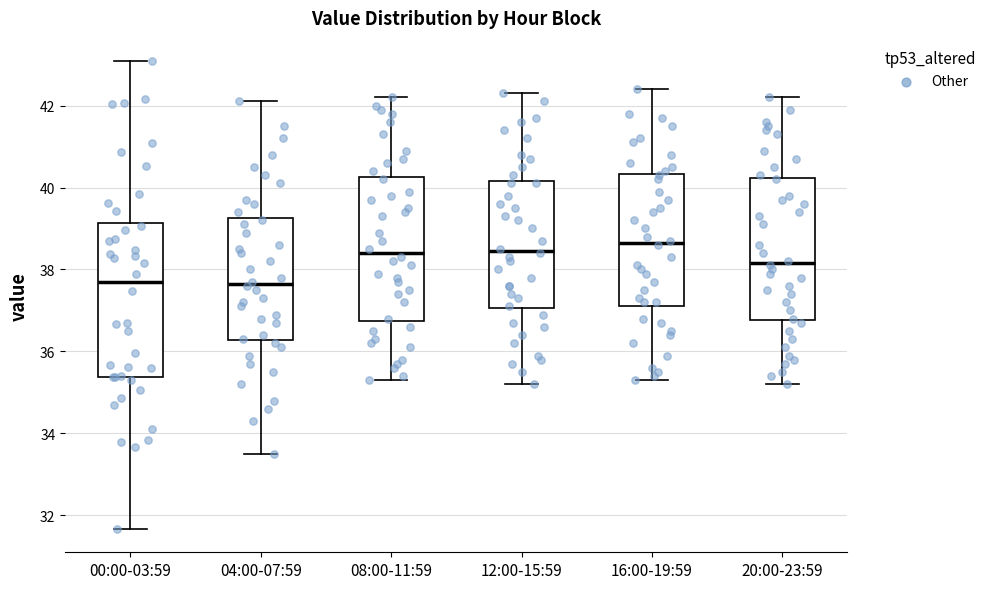

Reading left to right, read every box against the y-axis: the position of its median line, the range the box covers, and the ends of its whiskers. The values are not printed on the chart, so give them approximately, as read against the axis.

00:00-03:59: median 37.6, box 35.4 to 39.2, whiskers 31.6 to 43.0
04:00-07:59: median 37.6, box 36.2 to 39.2, whiskers 33.6 to 42.2
08:00-11:59: median 38.4, box 36.8 to 40.2, whiskers 35.4 to 42.2
12:00-15:59: median 38.4, box 37.0 to 40.2, whiskers 35.2 to 42.4
16:00-19:59: median 38.6, box 37.2 to 40.4, whiskers 35.4 to 42.4
20:00-23:59: median 38.2, box 36.8 to 40.2, whiskers 35.2 to 42.2